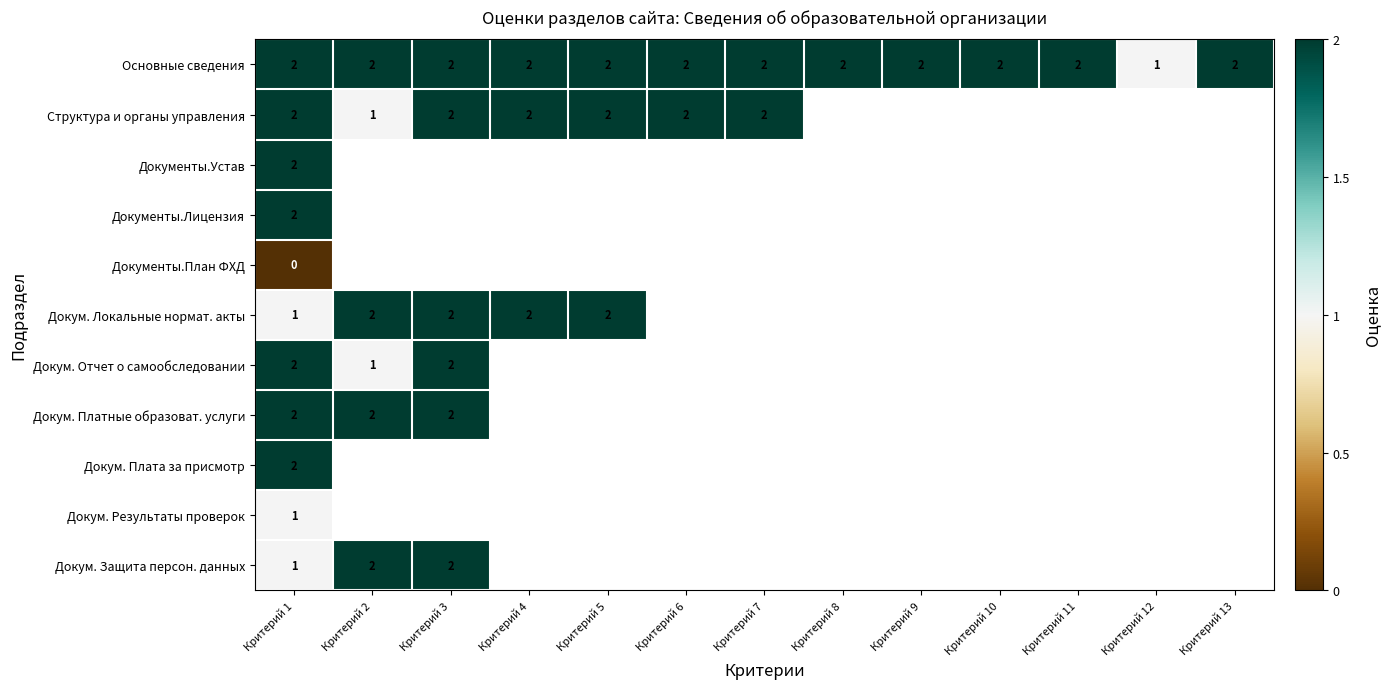

How many series are shown in this chart?

11